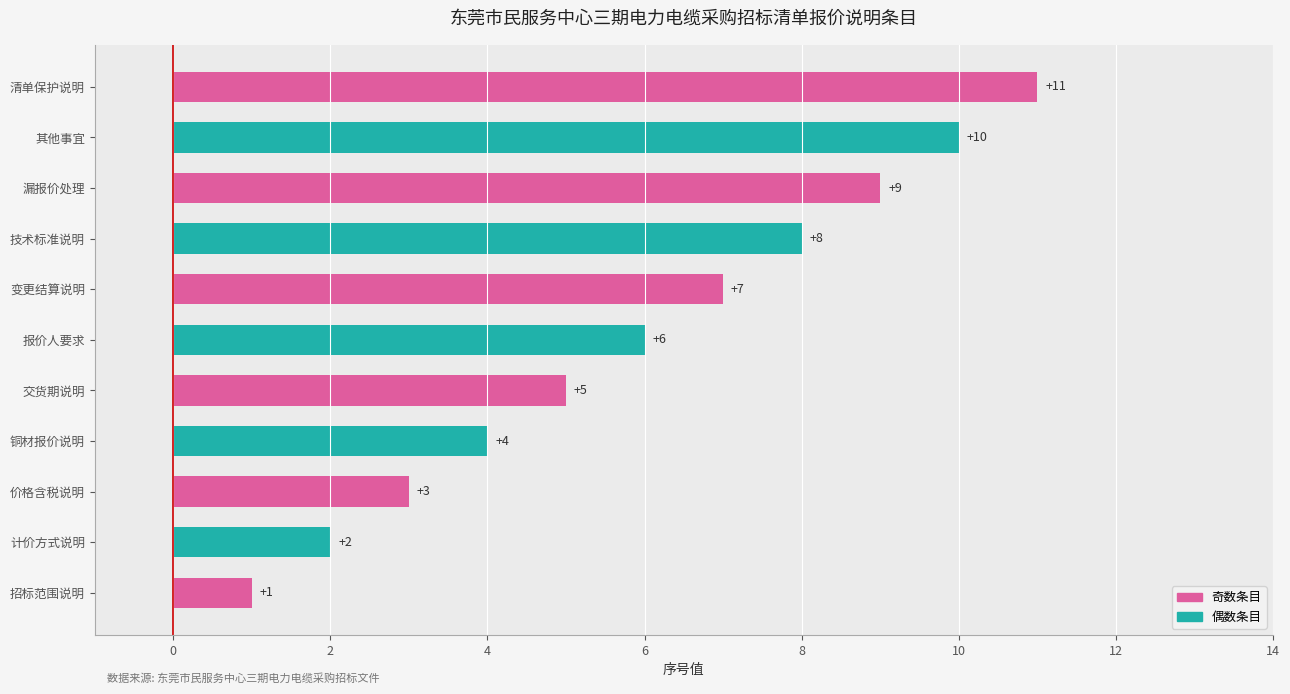

List the labels in order of value, smallest first.

招标范围说明, 计价方式说明, 价格含税说明, 铜材报价说明, 交货期说明, 报价人要求, 变更结算说明, 技术标准说明, 漏报价处理, 其他事宜, 清单保护说明